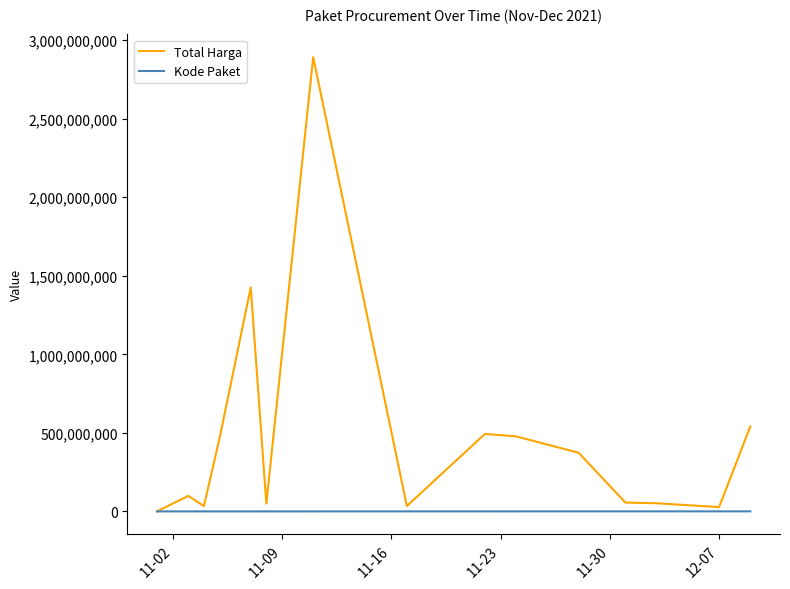

Count the number of categories in the chart.

15